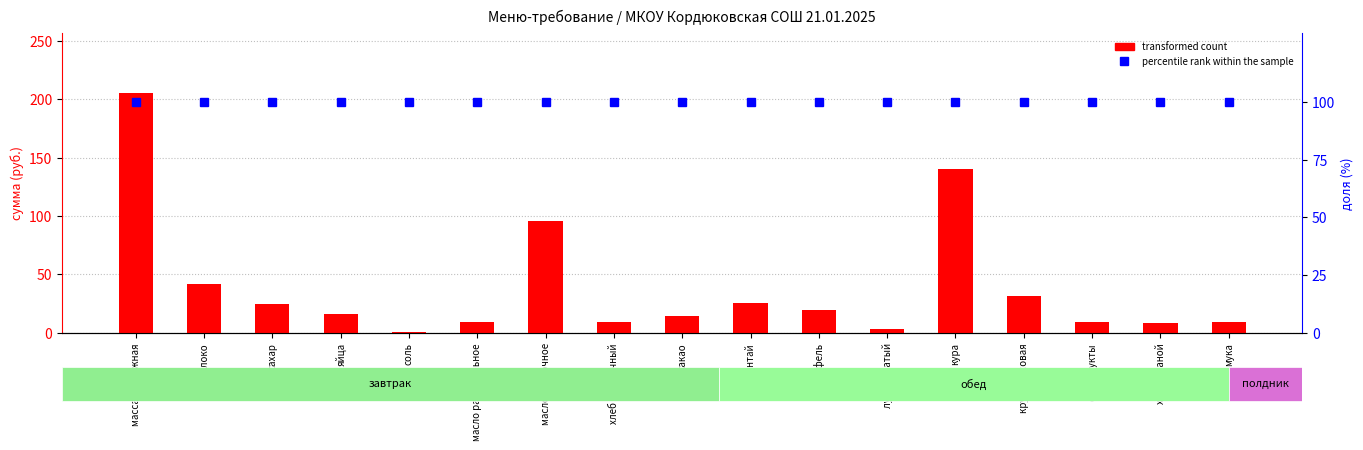

Are the bars horizontal?

No